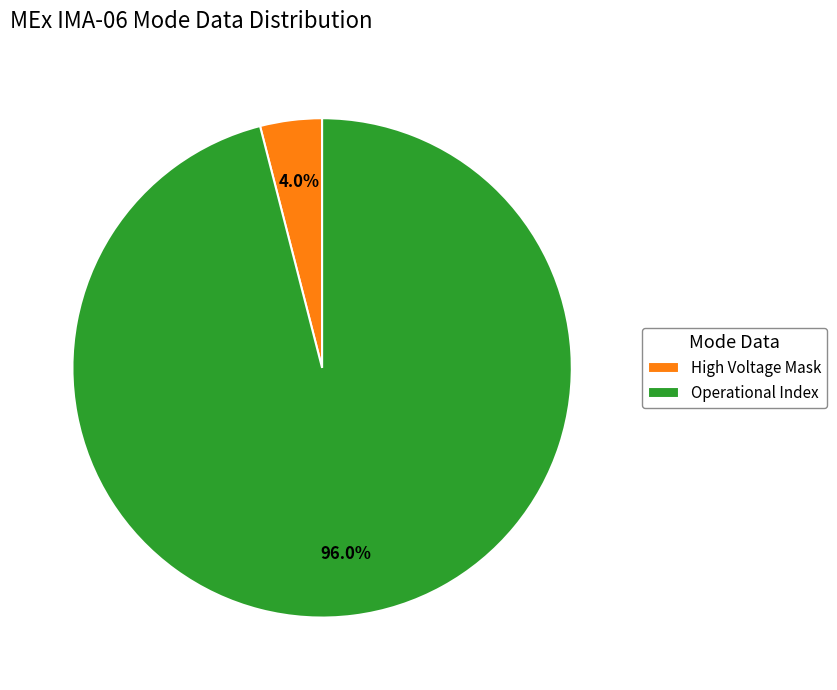

What is the largest slice in the pie chart?

Operational Index